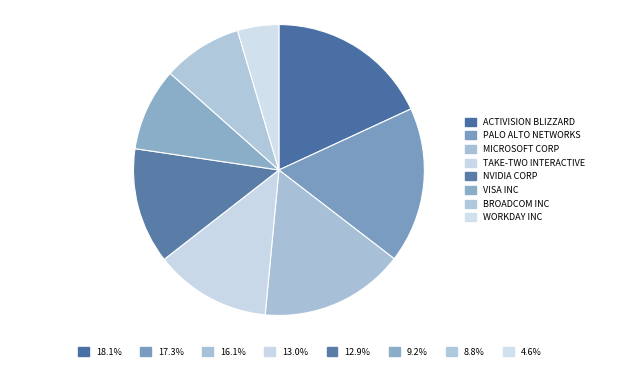

Is there a majority slice in this chart?

No